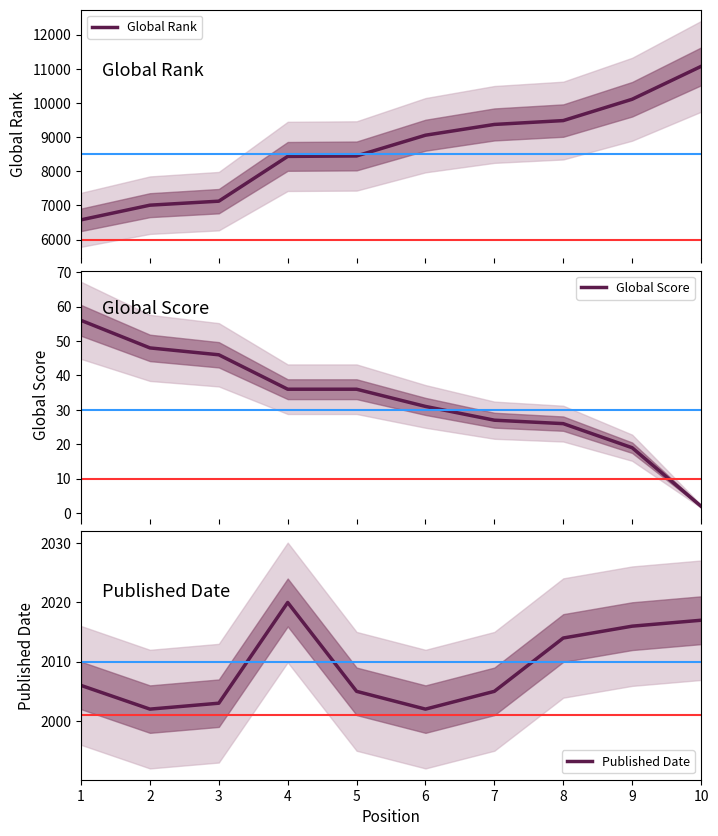

Is it true that Global Rank equals 7126 at 3?

True